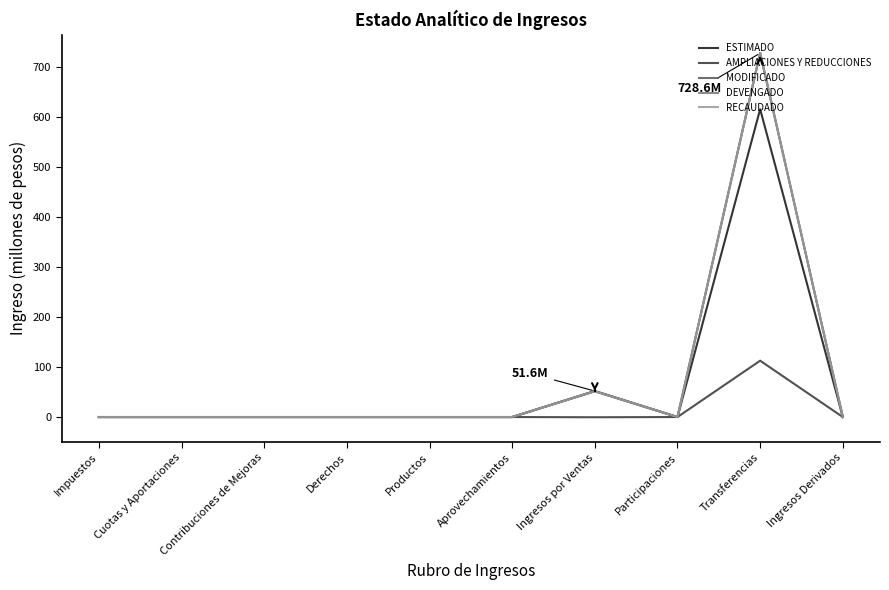

True or false: RECAUDADO and DEVENGADO cross at least once.

False